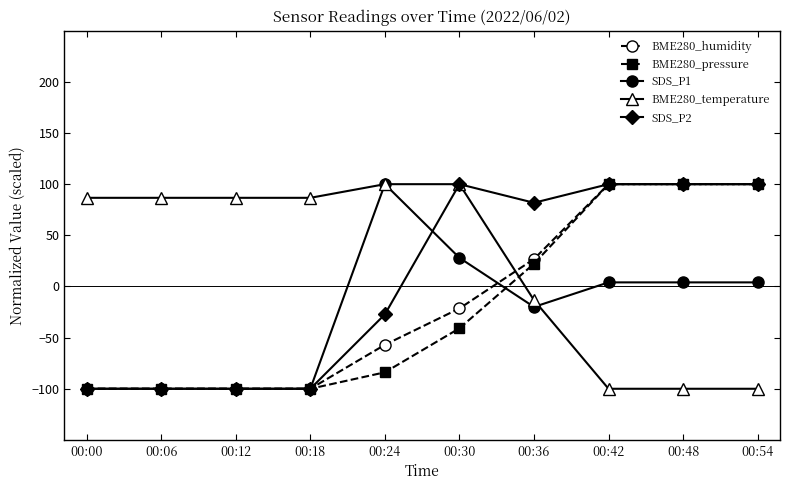

Which series has the largest total across all categories?

BME280_temperature